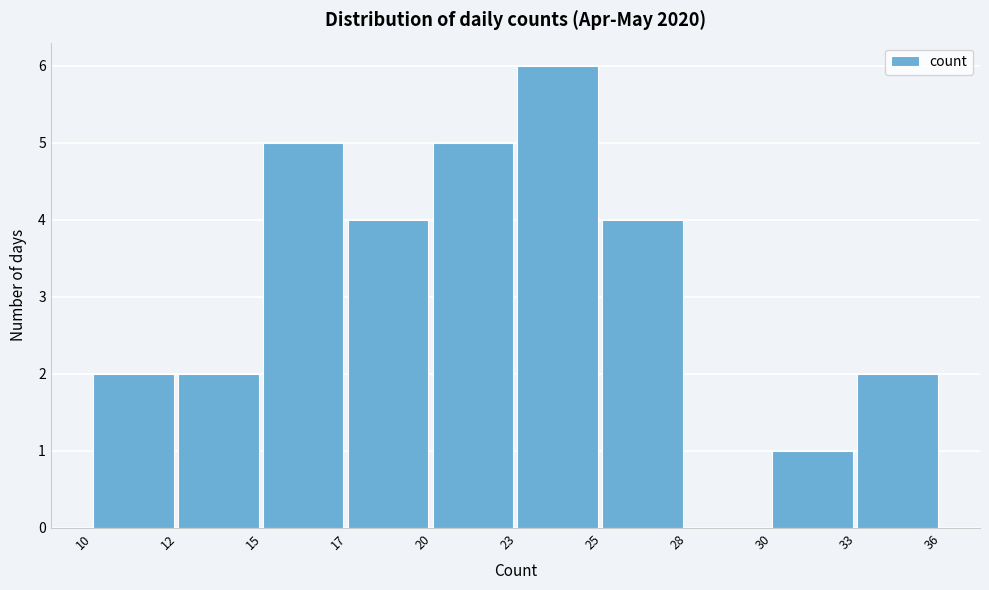

Reading left to right, list all the values displayed in this chart.

10=2	12=2	15=5	17=4	20=5	23=6	25=4	28=0	30=1	33=2